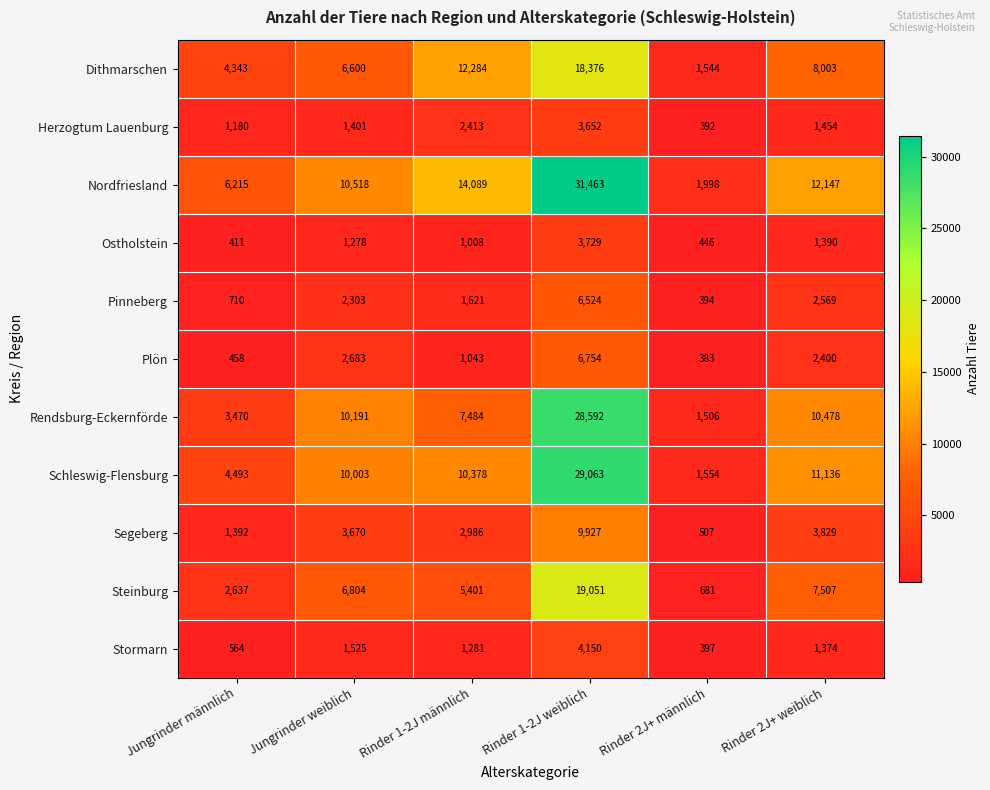

What is the difference between the maximum and minimum values in the Stormarn series?

3753